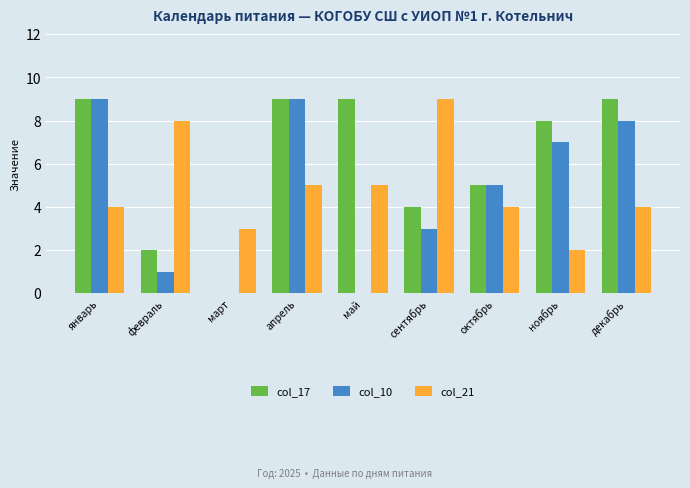

What is the sum of all col_21 values?

44